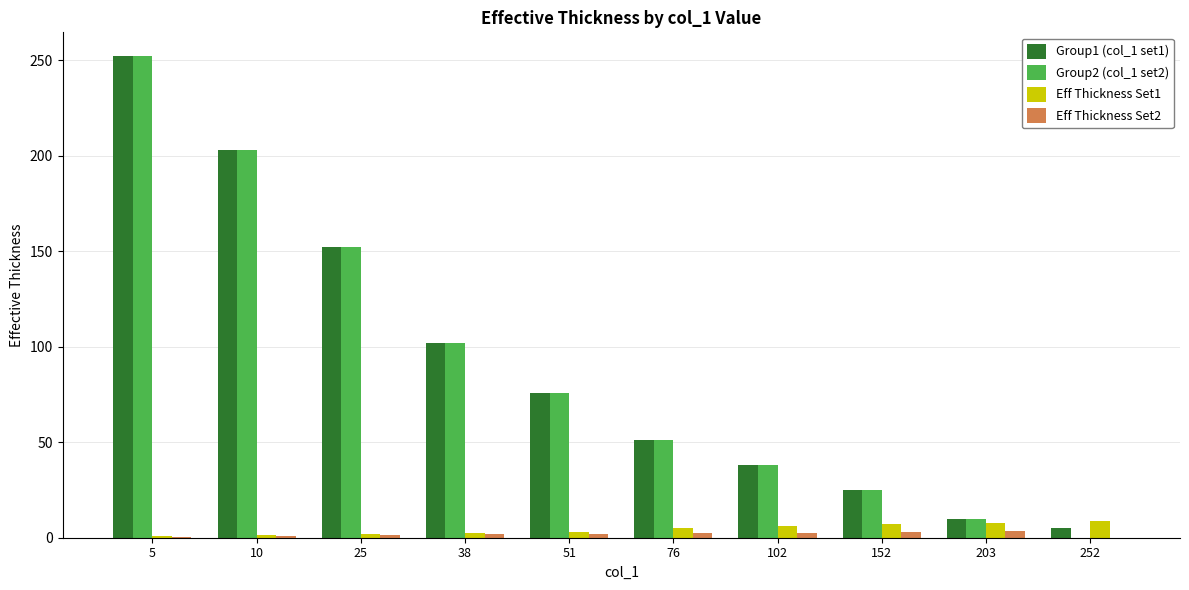

True or false: Eff Thickness Set2 has a value of 1.0 at 10.

True